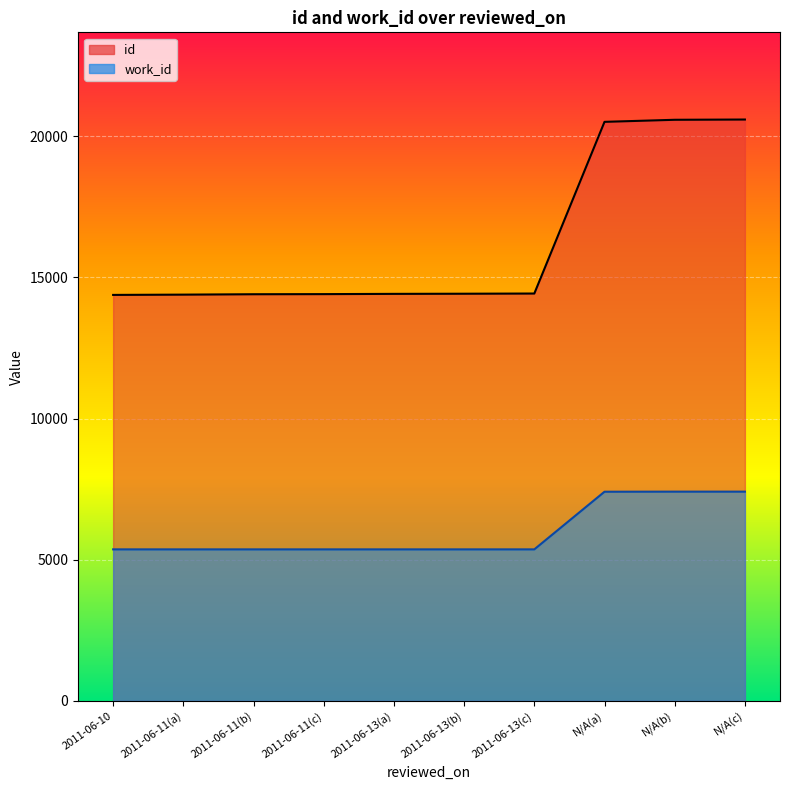

Reading right to left, what are all the values shown in this chart?

id: 20593	20584	20511	14429	14422	14417	14408	14404	14390	14380
work_id: 7411	7411	7408	5366	5366	5366	5366	5366	5366	5366